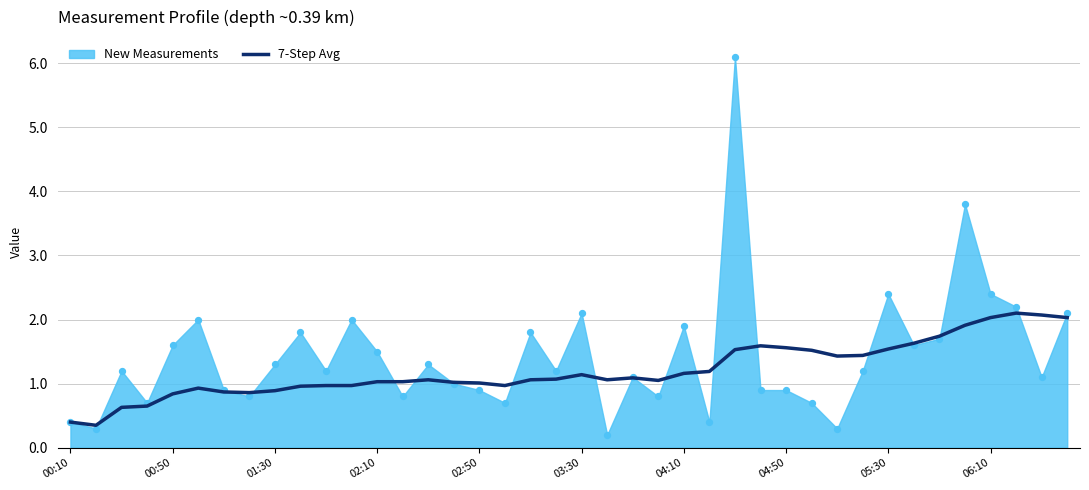

What is the change in value from 04:50 to 26?

+0.7